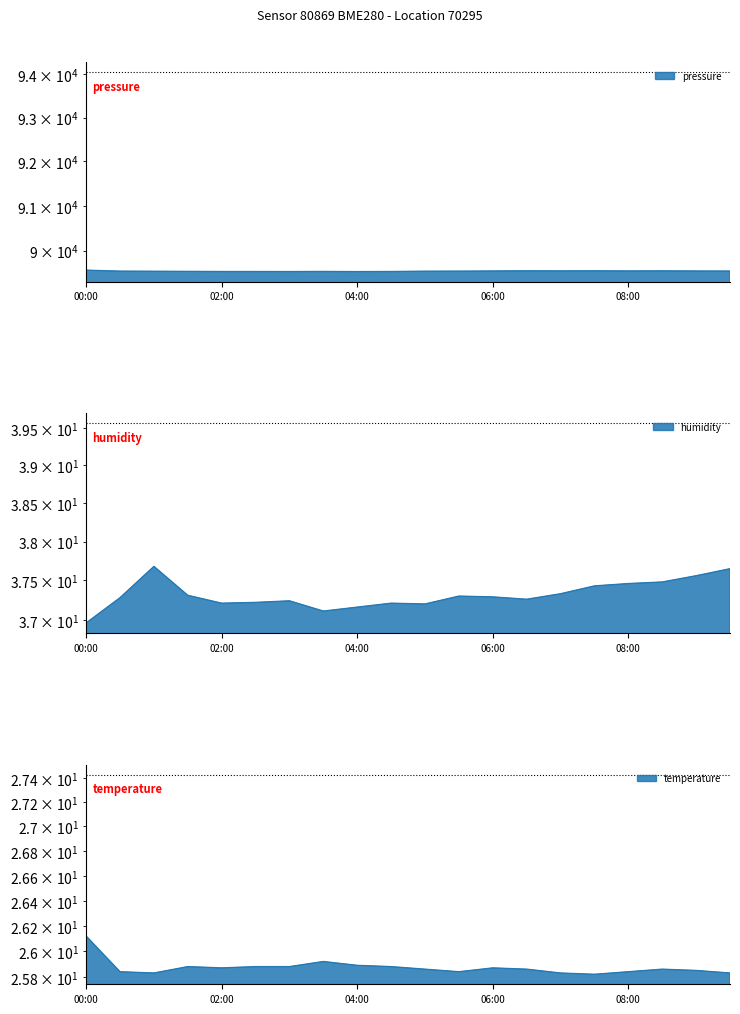

What are all the series names shown in the legend?

pressure, humidity, temperature